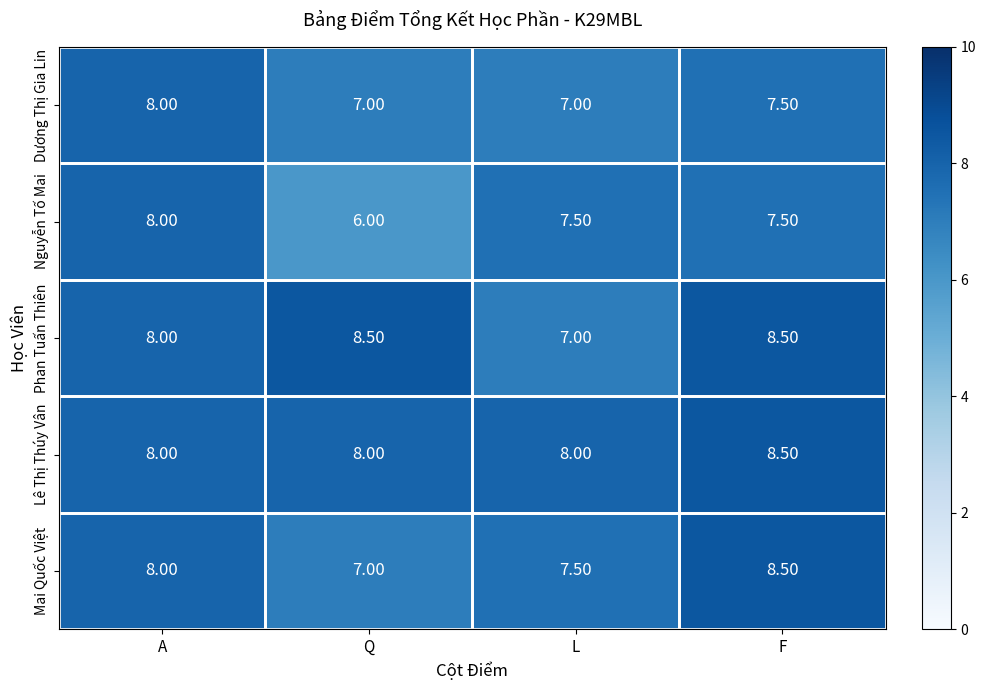

Which series has the largest range (max minus min)?

Nguyễn Tố Mai